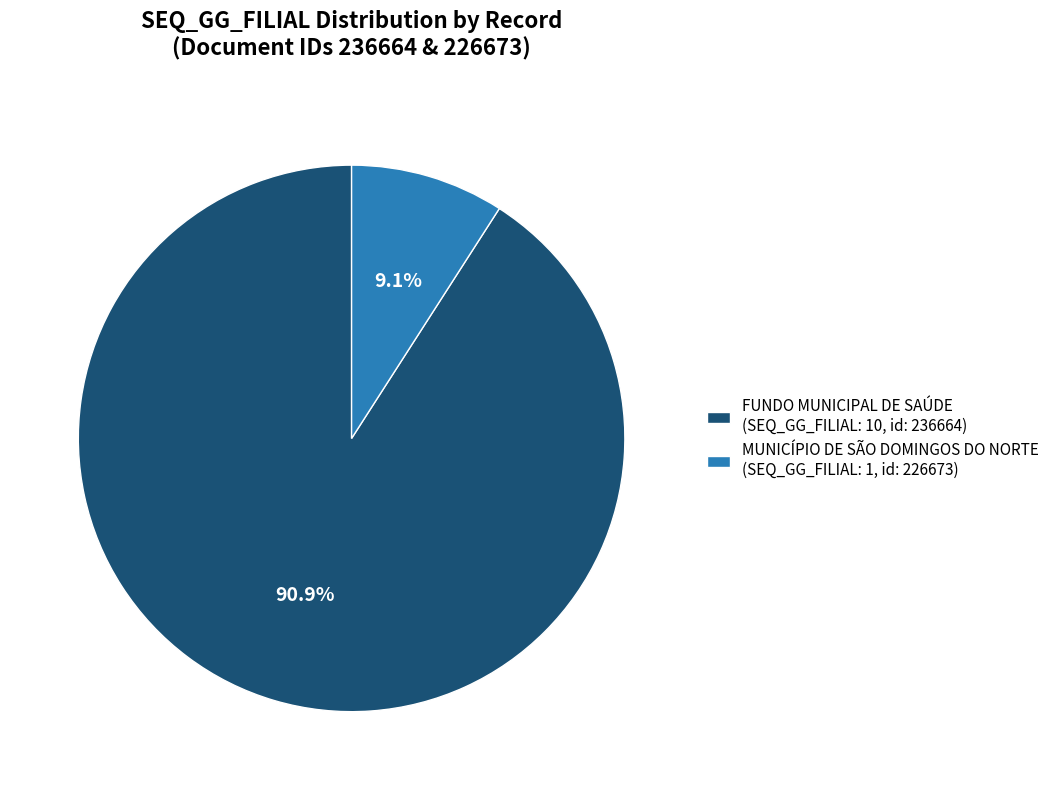

What is the total percentage of MUNICÍPIO DE SÃO DOMINGOS DO NORTE (SEQ_GG_FILIAL: 1, id: 226673) and FUNDO MUNICIPAL DE SAÚDE (SEQ_GG_FILIAL: 10, id: 236664)?

100.0%